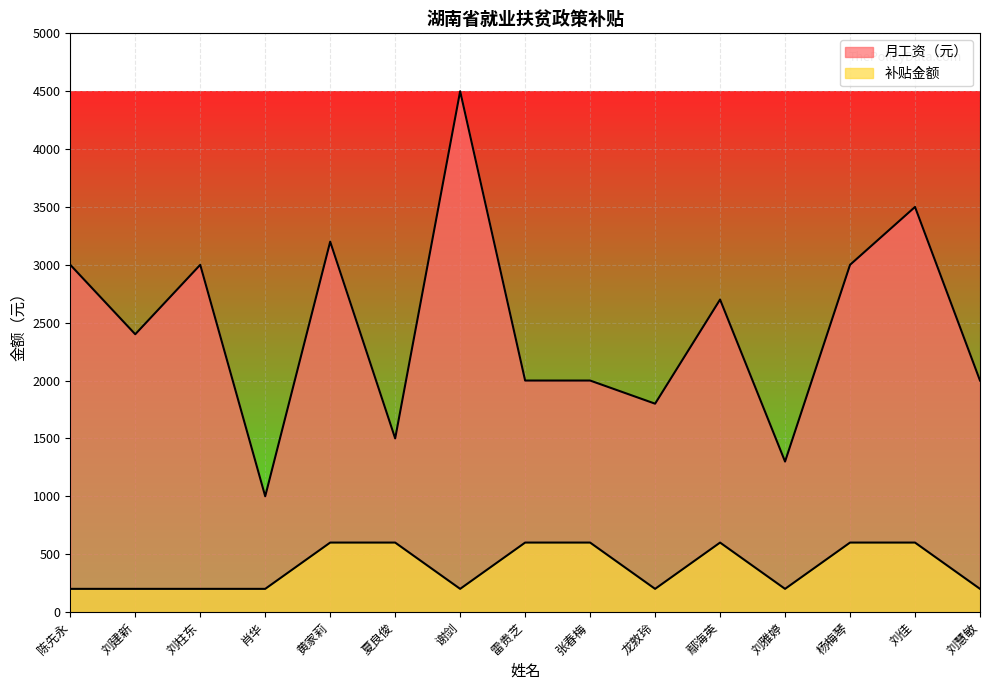

What position from the right is 夏良俊?

10